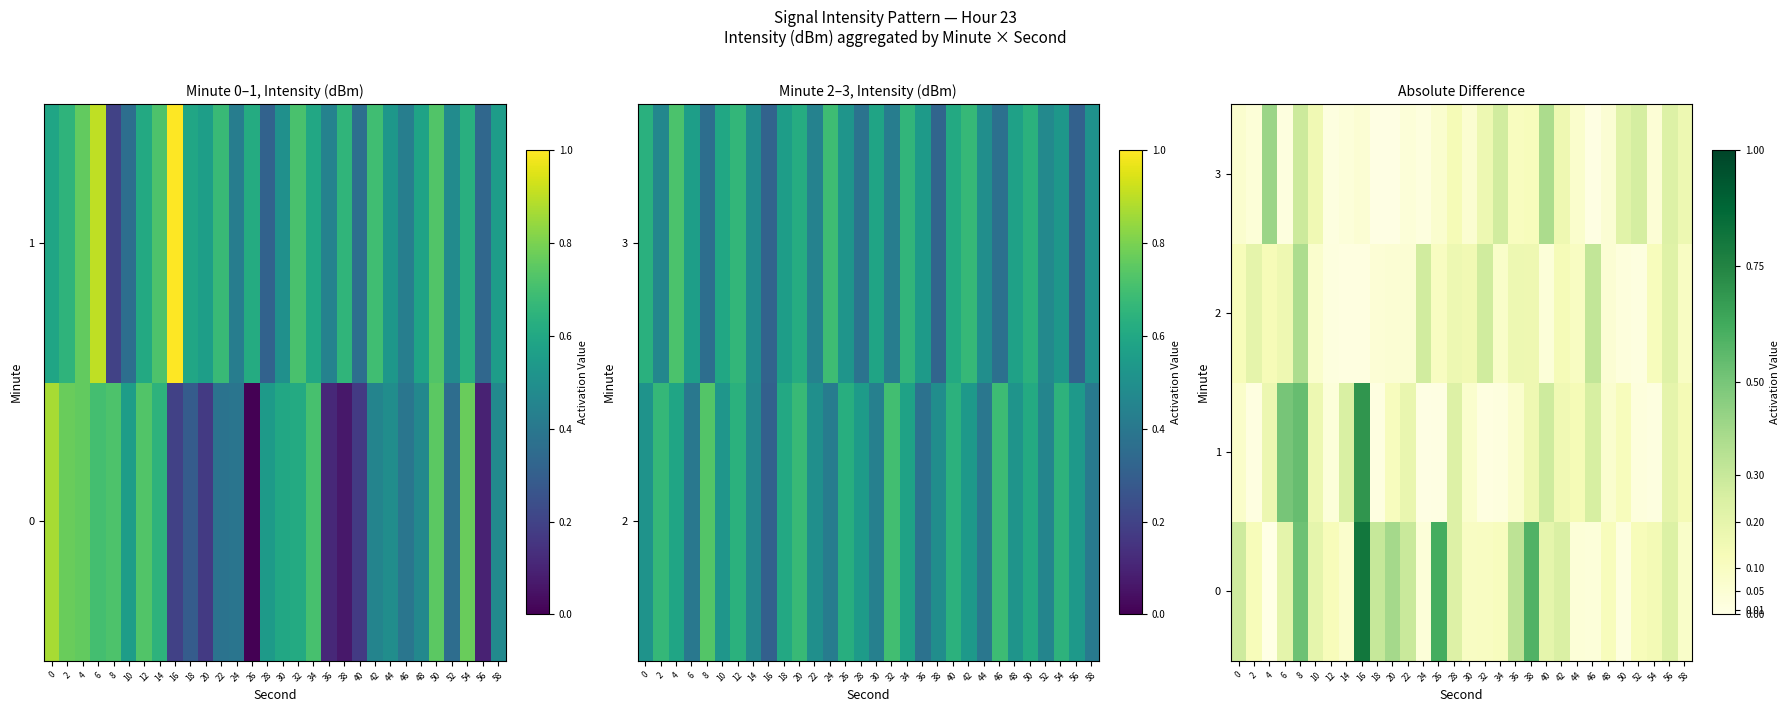

The 2 series shows 0.1 at 30. True or false?

False